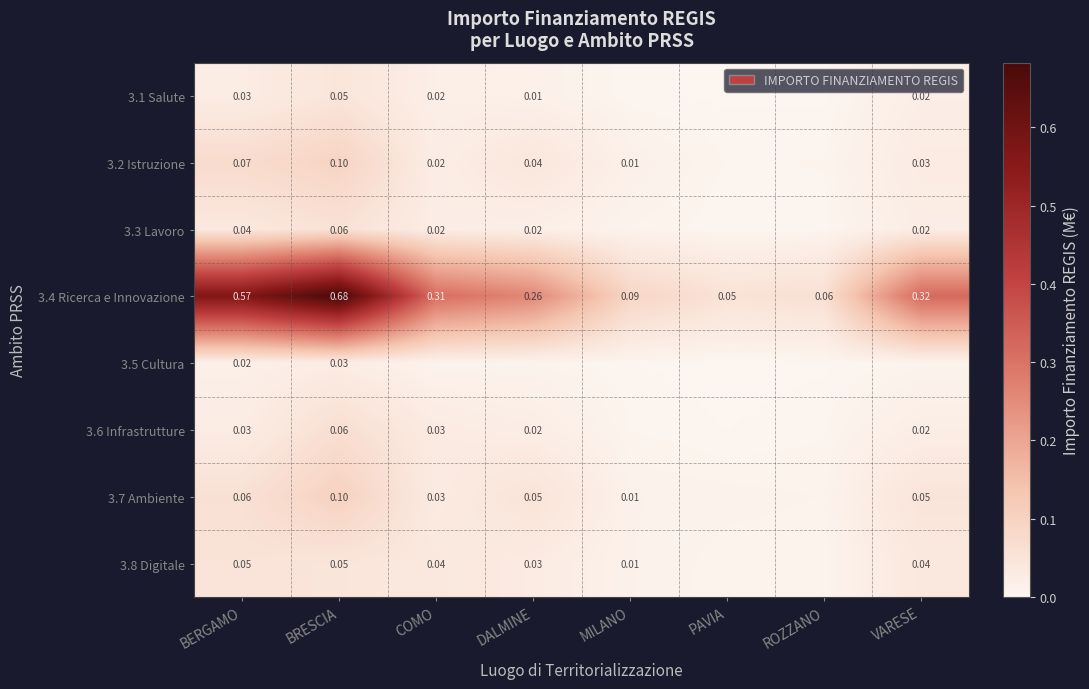

At which label is 3.4 Ricerca e Innovazione closest to 0?

PAVIA